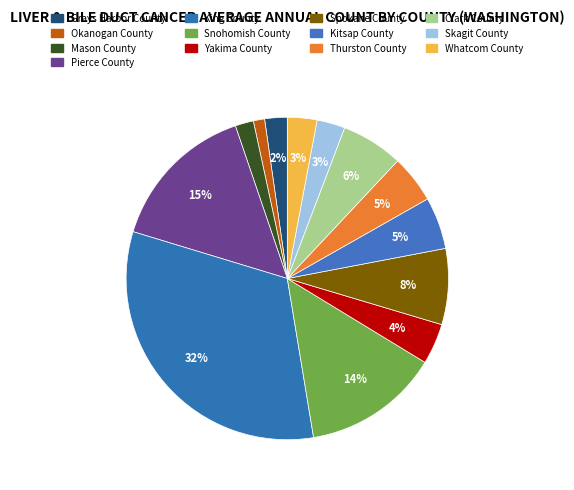

Is there any slice that represents more than half of the pie?

No